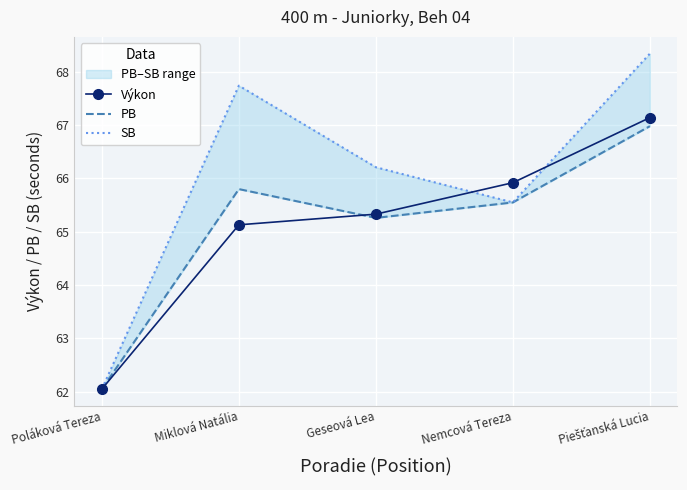

What is the difference between the highest and lowest values at Nemcová Tereza?

0.4